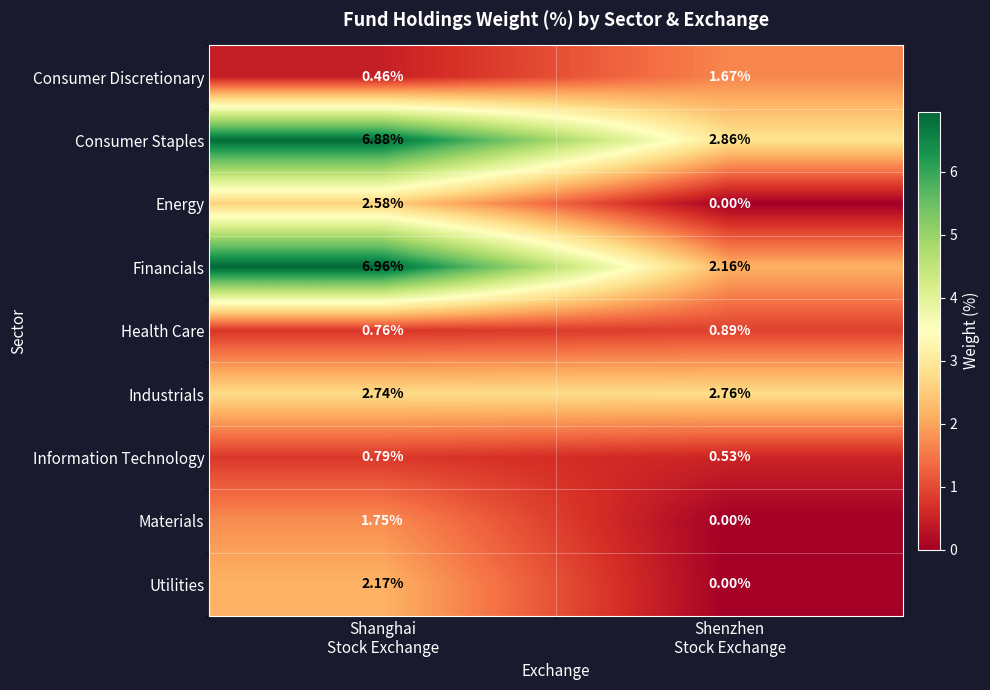

Which series has the largest total across all categories?

Consumer Staples